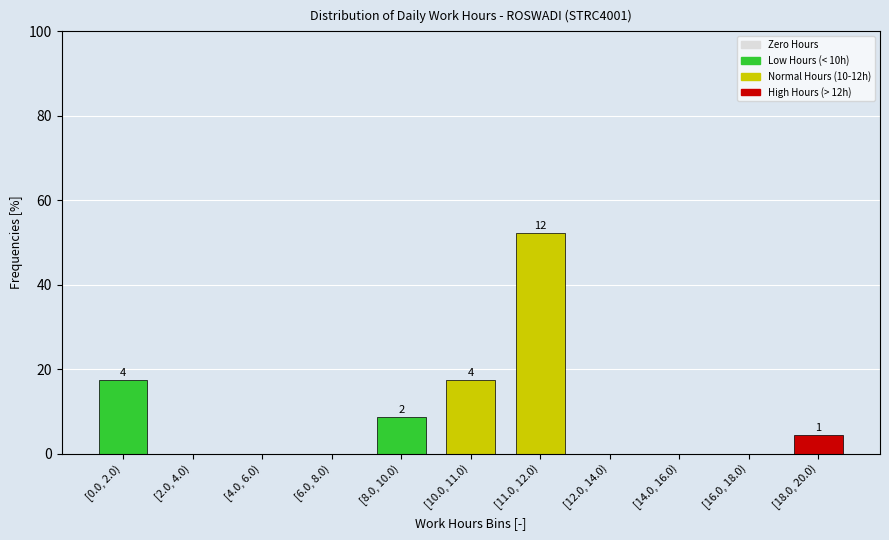

Reading right to left, list all the values displayed in this chart.

[18.0, 20.0)=4.3	[16.0, 18.0)=0.0	[14.0, 16.0)=0.0	[12.0, 14.0)=0.0	[11.0, 12.0)=52.2	[10.0, 11.0)=17.4	[8.0, 10.0)=8.7	[6.0, 8.0)=0.0	[4.0, 6.0)=0.0	[2.0, 4.0)=0.0	[0.0, 2.0)=17.4